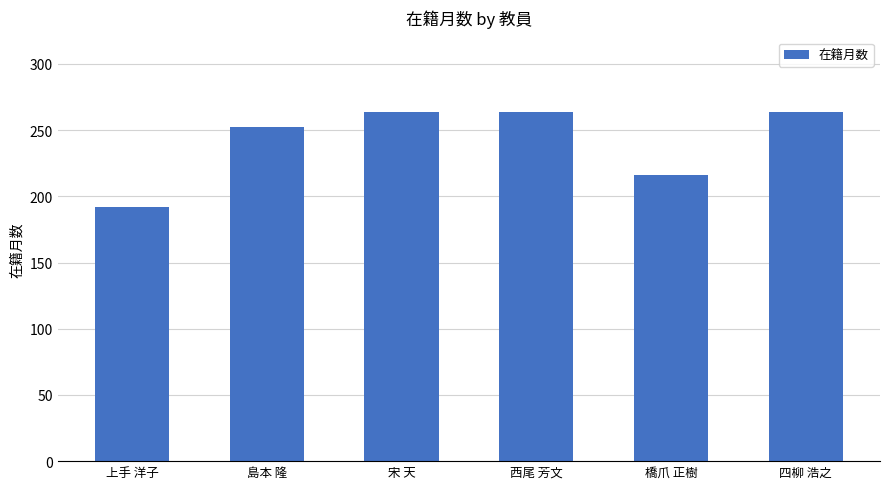

Is it true that the value at 西尾 芳文 is 264?

True